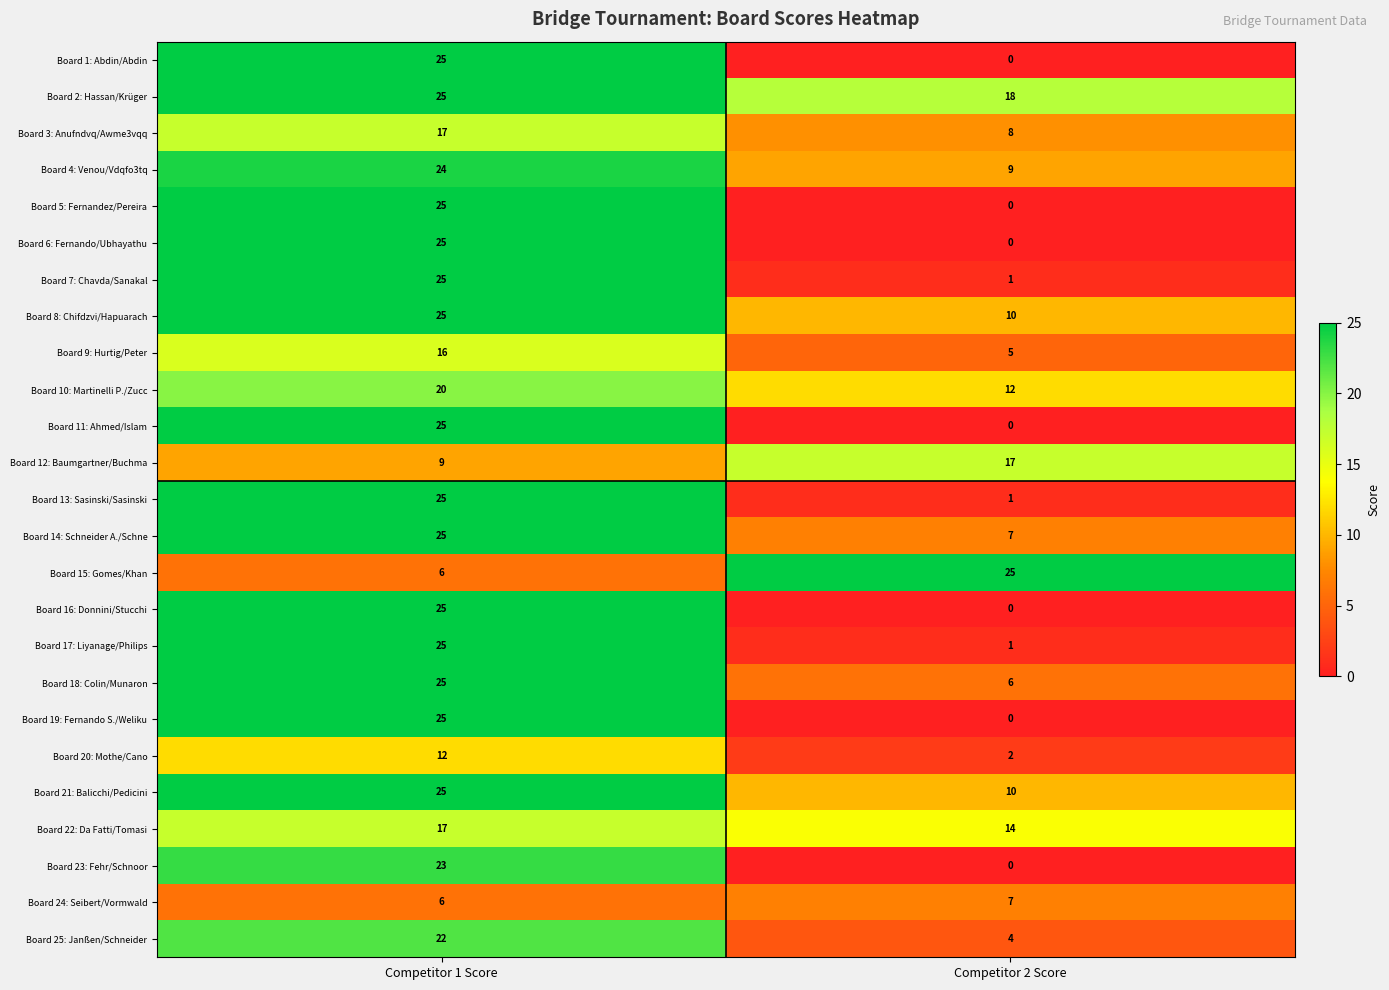

What is the sum of the Board 13: Sasinski/Sasinski values at Competitor 2 Score and Competitor 1 Score?

26